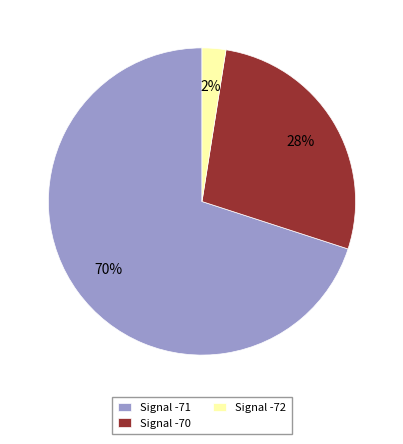

Which category has the biggest portion of the pie?

Signal -71